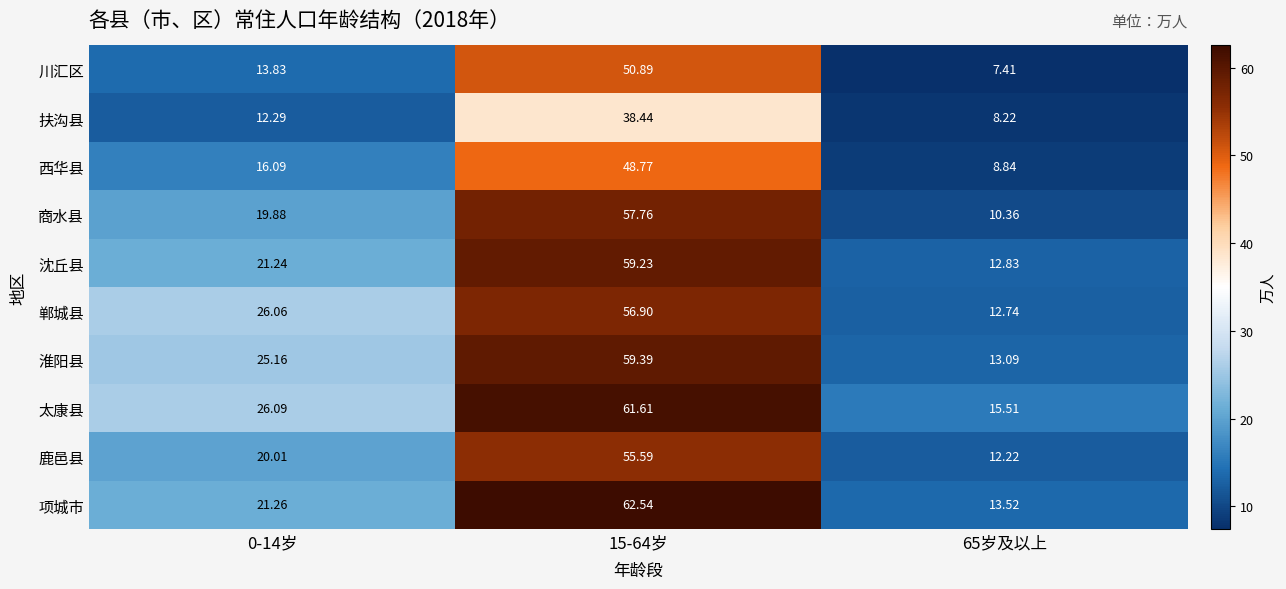

Which series has the largest total across all categories?

太康县